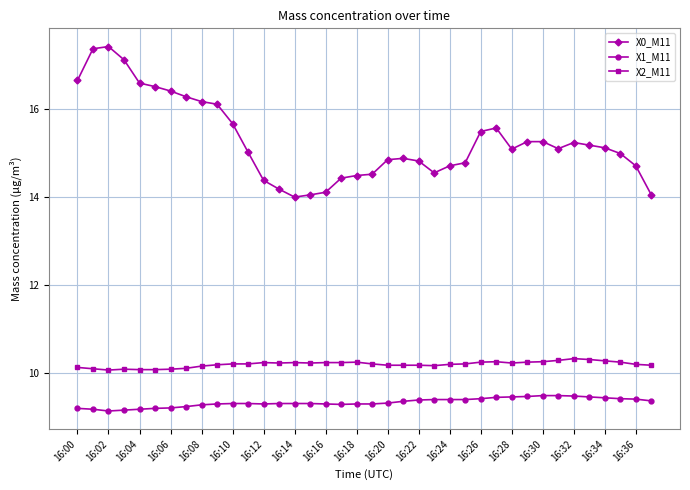

True or false: X1_M11 and X2_M11 intersect in this chart.

False